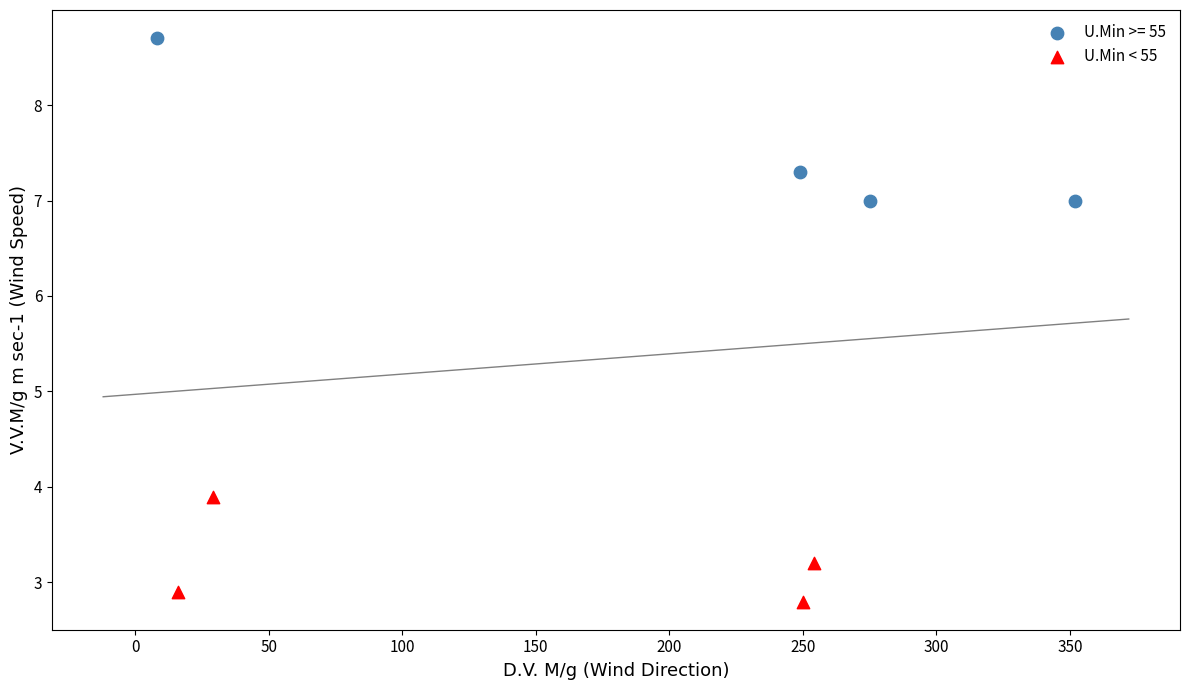

Which series has the largest Y range (max minus min)?

U.Min >= 55